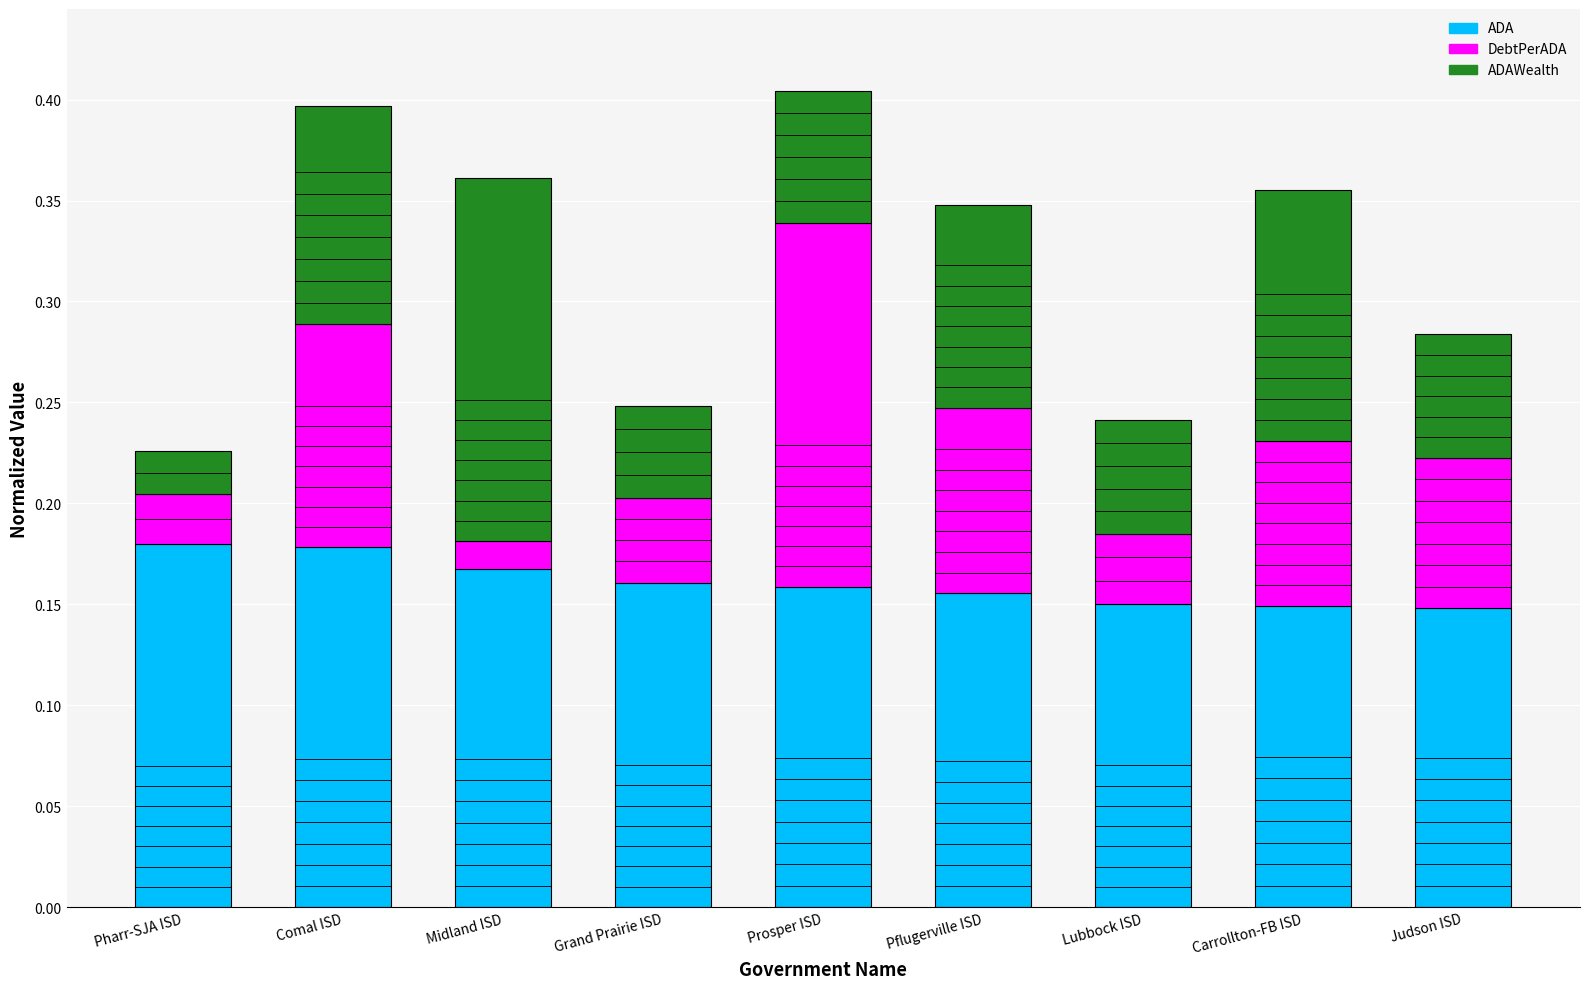

What is the label of the 5th bar from the left?

Prosper ISD